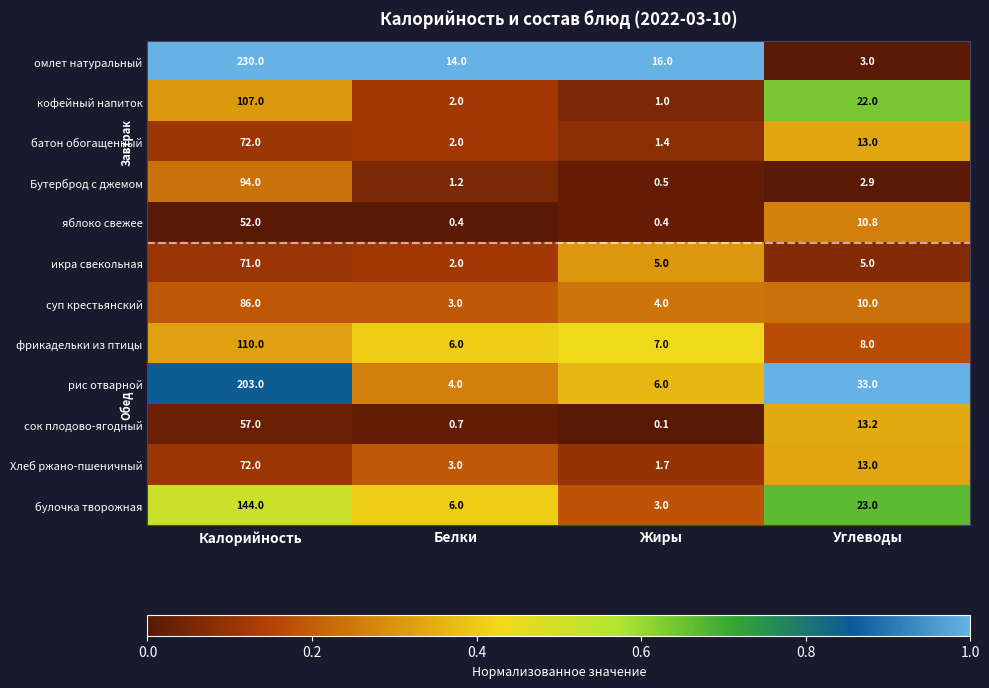

Which series has the largest total across all categories?

омлет натуральный